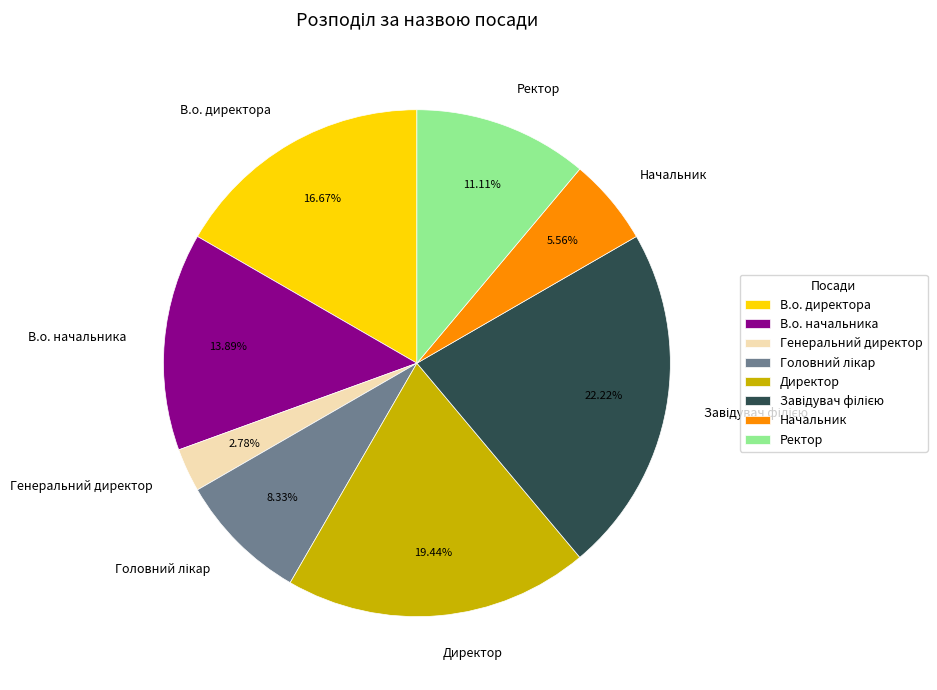

Does any single category account for the majority?

No